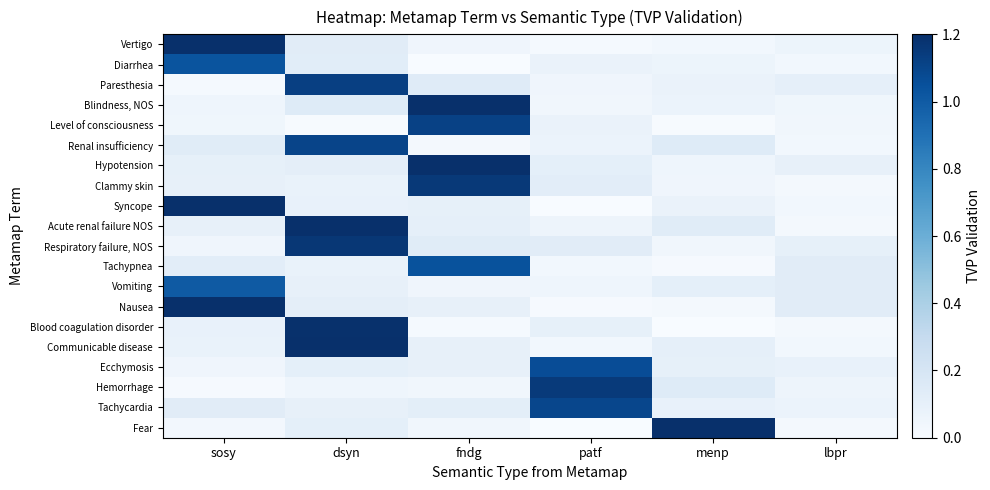

Reading left to right, what are all the values shown in this chart?

Vertigo: sosy=1.2	dsyn=0.1	fndg=0.0	patf=0.0	menp=0.0	lbpr=0.1
Diarrhea: sosy=1.0	dsyn=0.1	fndg=0.0	patf=0.1	menp=0.1	lbpr=0.0
Paresthesia: sosy=0.0	dsyn=1.1	fndg=0.1	patf=0.0	menp=0.1	lbpr=0.1
Blindness, NOS: sosy=0.1	dsyn=0.1	fndg=1.4	patf=0.0	menp=0.1	lbpr=0.0
Level of consciousness: sosy=0.0	dsyn=0.0	fndg=1.1	patf=0.1	menp=0.0	lbpr=0.0
Renal insufficiency: sosy=0.1	dsyn=1.1	fndg=0.0	patf=0.1	menp=0.1	lbpr=0.0
Hypotension: sosy=0.1	dsyn=0.1	fndg=1.4	patf=0.1	menp=0.1	lbpr=0.1
Clammy skin: sosy=0.1	dsyn=0.1	fndg=1.2	patf=0.1	menp=0.0	lbpr=0.0
Syncope: sosy=1.3	dsyn=0.1	fndg=0.1	patf=0.0	menp=0.1	lbpr=0.0
Acute renal failure NOS: sosy=0.1	dsyn=1.6	fndg=0.1	patf=0.1	menp=0.1	lbpr=0.0
Respiratory failure, NOS: sosy=0.1	dsyn=1.2	fndg=0.1	patf=0.1	menp=0.0	lbpr=0.1
Tachypnea: sosy=0.1	dsyn=0.1	fndg=1.0	patf=0.0	menp=0.0	lbpr=0.1
Vomiting: sosy=1.0	dsyn=0.1	fndg=0.1	patf=0.1	menp=0.1	lbpr=0.1
Nausea: sosy=1.2	dsyn=0.1	fndg=0.1	patf=0.0	menp=0.0	lbpr=0.1
Blood coagulation disorder: sosy=0.1	dsyn=1.2	fndg=0.0	patf=0.1	menp=0.0	lbpr=0.0
Communicable disease: sosy=0.1	dsyn=1.4	fndg=0.1	patf=0.0	menp=0.1	lbpr=0.0
Ecchymosis: sosy=0.0	dsyn=0.1	fndg=0.1	patf=1.1	menp=0.1	lbpr=0.1
Hemorrhage: sosy=0.0	dsyn=0.1	fndg=0.0	patf=1.1	menp=0.1	lbpr=0.1
Tachycardia: sosy=0.1	dsyn=0.1	fndg=0.1	patf=1.1	menp=0.1	lbpr=0.1
Fear: sosy=0.0	dsyn=0.1	fndg=0.0	patf=0.0	menp=1.5	lbpr=0.0